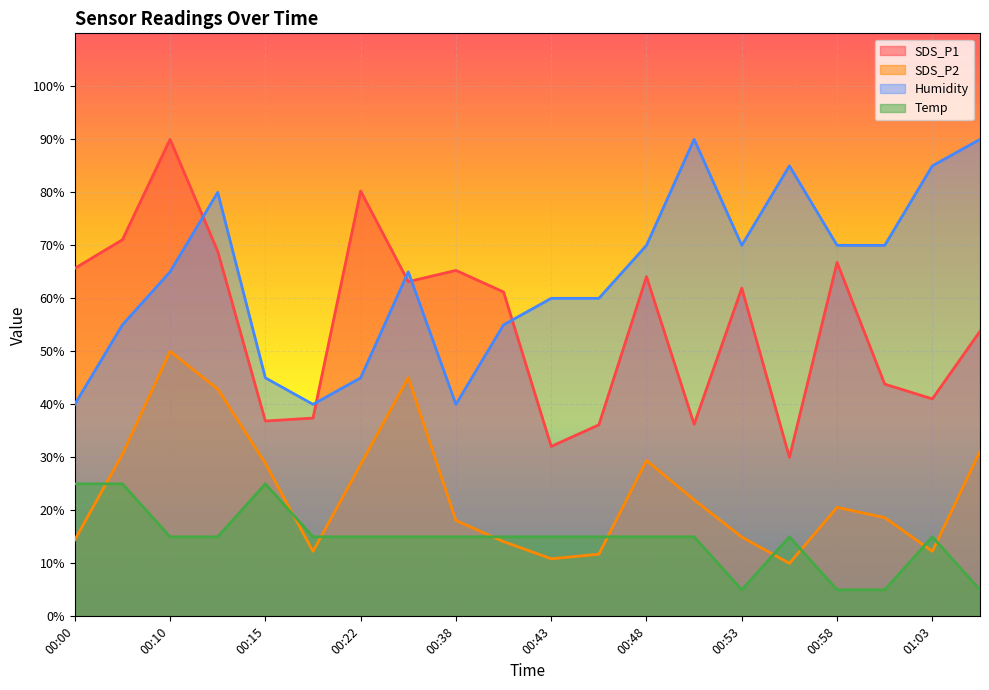

How many lines are shown in the chart?

4